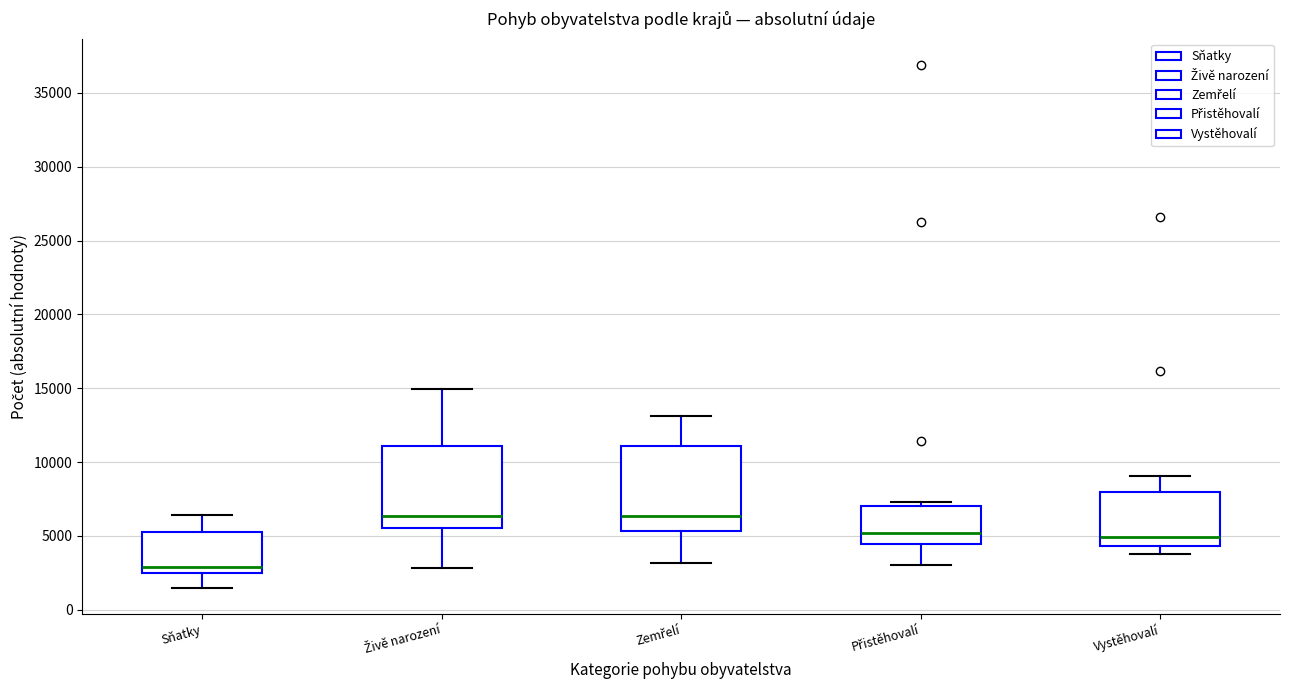

Reading left to right, read every box against the y-axis: the position of its median line, the range the box covers, and the ends of its whiskers. The values are not printed on the chart, so give them approximately, as read against the axis.

Sňatky: median 3000, box 2500 to 5500, whiskers 1500 to 6500
Živě narození: median 6500, box 5500 to 11000, whiskers 3000 to 15000
Zemřelí: median 6500, box 5500 to 11000, whiskers 3000 to 13000
Přistěhovalí: median 5000, box 4500 to 7000, whiskers 3000 to 7500
Vystěhovalí: median 5000, box 4500 to 8000, whiskers 4000 to 9000